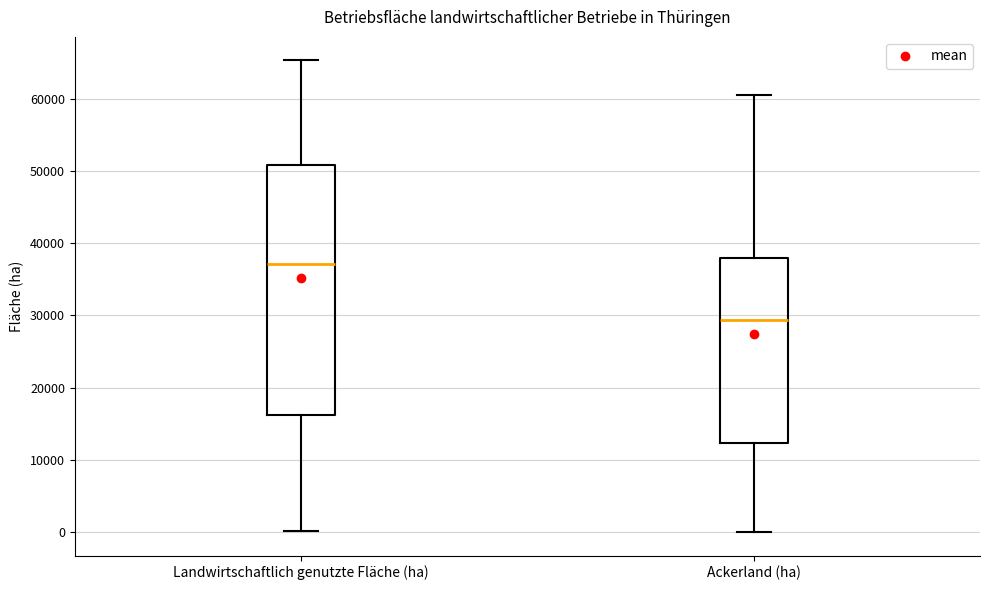

Which box is the tallest, from its lower edge to its upper edge?

Landwirtschaftlich genutzte Fläche (ha)